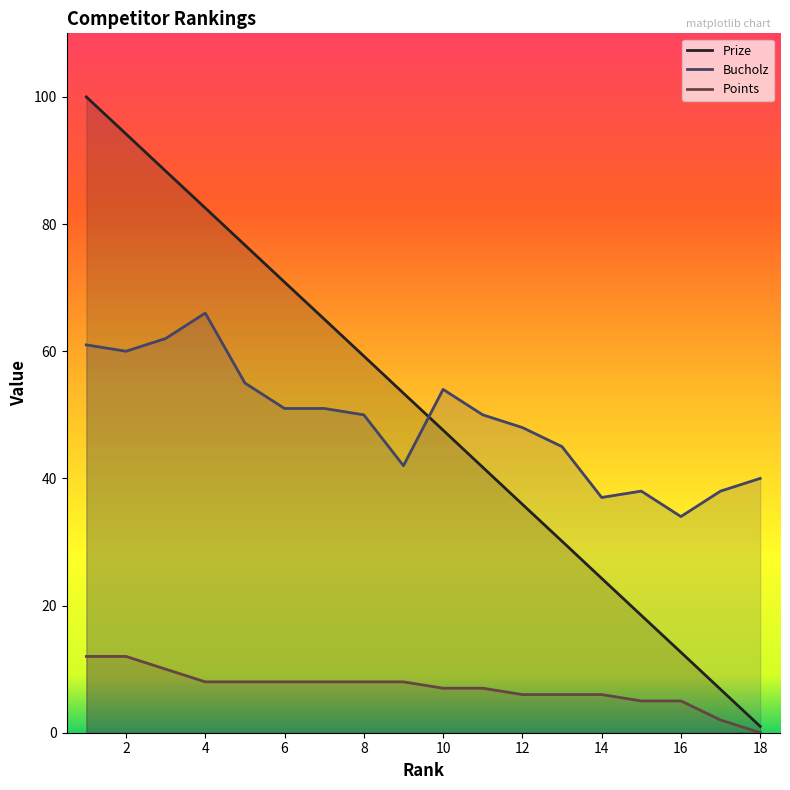

How many data points in Bucholz are less than 50?

8